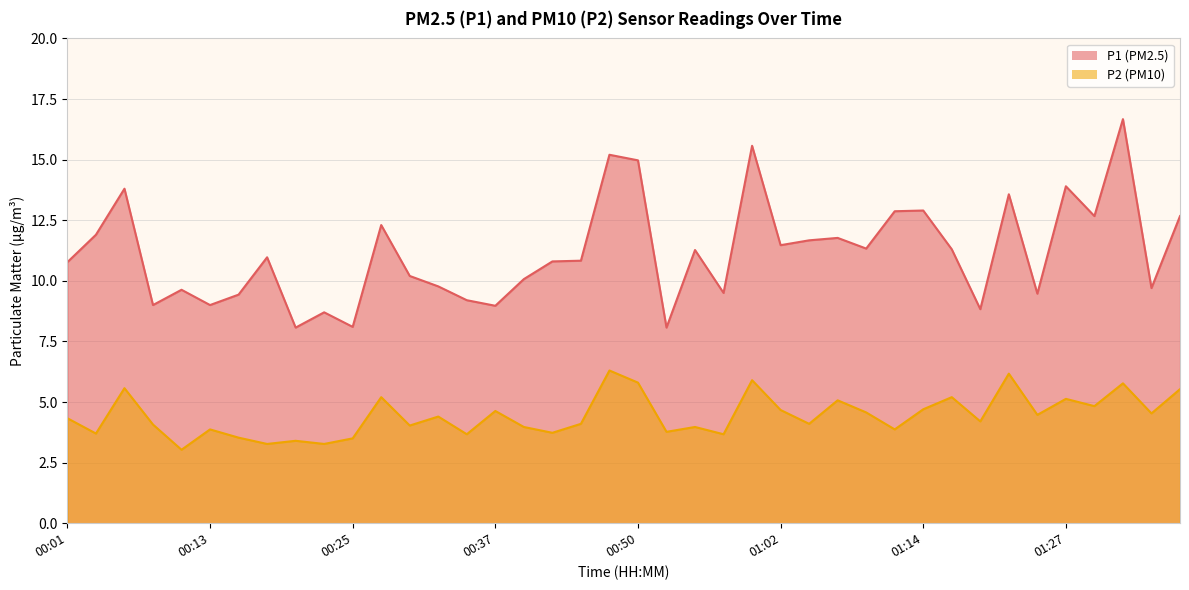

What is the label of the 6th point from the left?

00:13